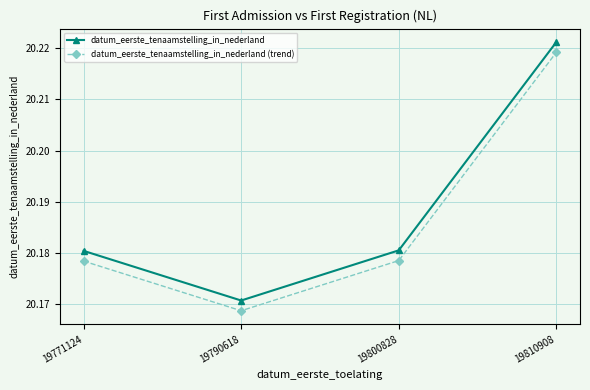

True or false: datum_eerste_tenaamstelling_in_nederland (trend) has a value of 32.0 at 19771124.

False